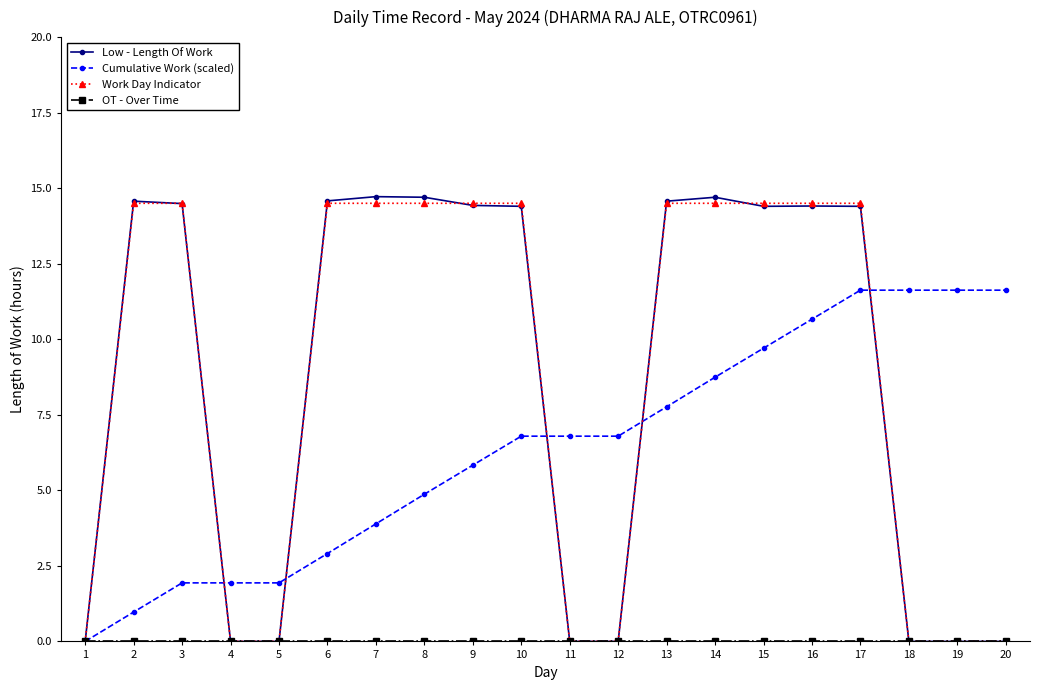

How many series are shown in this chart?

4